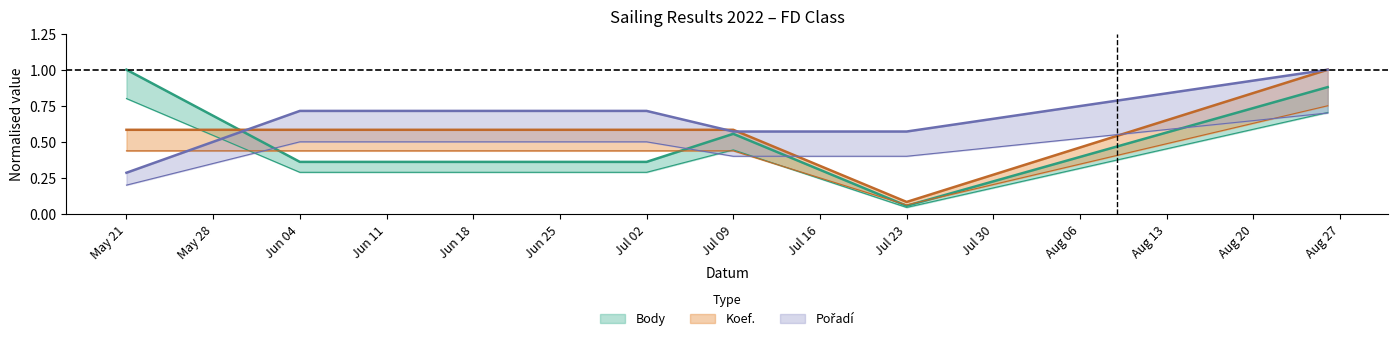

At which category does Koef. reach its first local valley?

Jul 23